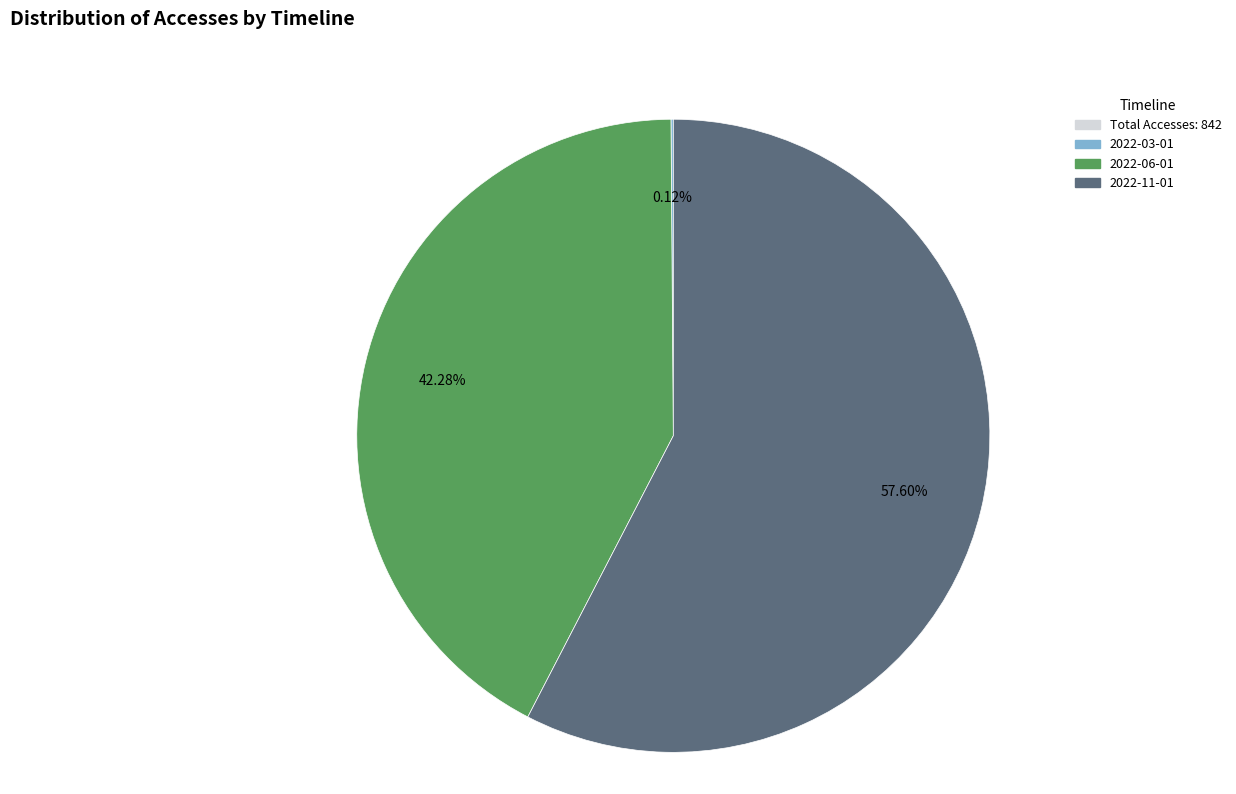

Is there any slice that represents more than half of the pie?

Yes